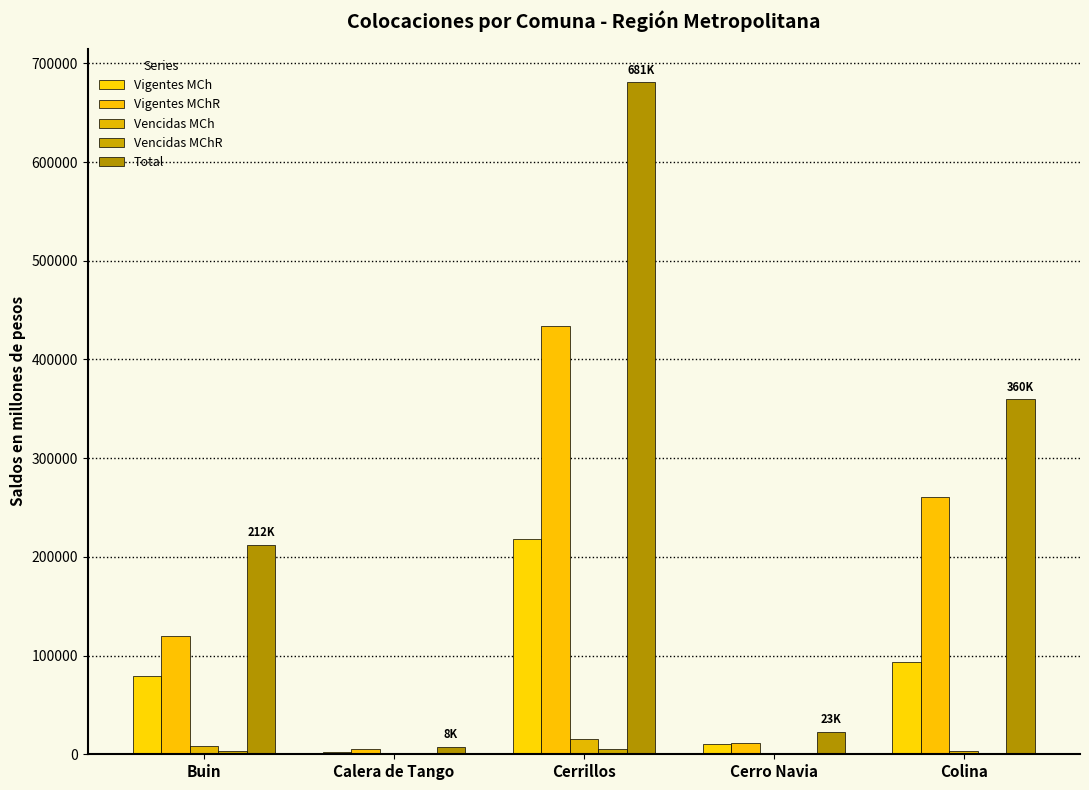

Is it true that Vencidas MCh equals 16.2 at Calera de Tango?

False